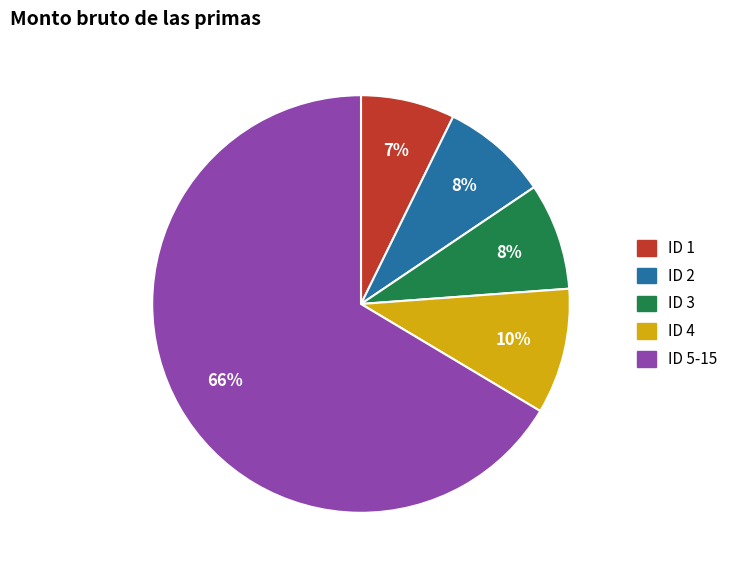

Does any single category account for the majority?

Yes